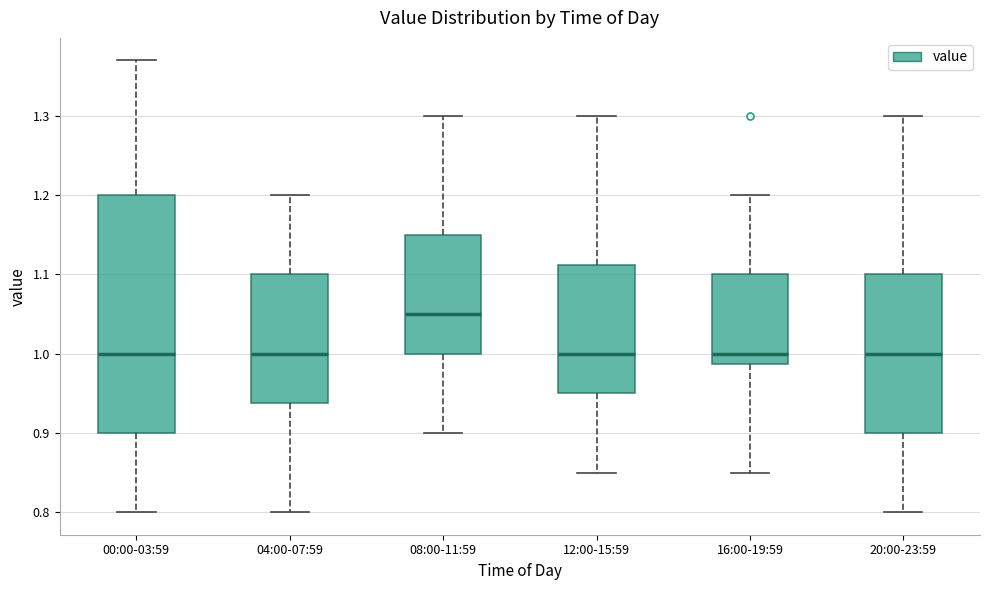

Reading left to right, read every box against the y-axis: the position of its median line, the range the box covers, and the ends of its whiskers. The values are not printed on the chart, so give them approximately, as read against the axis.

00:00-03:59: median 1.00, box 0.90 to 1.20, whiskers 0.80 to 1.37
04:00-07:59: median 1.00, box 0.94 to 1.10, whiskers 0.80 to 1.20
08:00-11:59: median 1.05, box 1.00 to 1.15, whiskers 0.90 to 1.30
12:00-15:59: median 1.00, box 0.95 to 1.11, whiskers 0.85 to 1.30
16:00-19:59: median 1.00, box 0.99 to 1.10, whiskers 0.85 to 1.20
20:00-23:59: median 1.00, box 0.90 to 1.10, whiskers 0.80 to 1.30